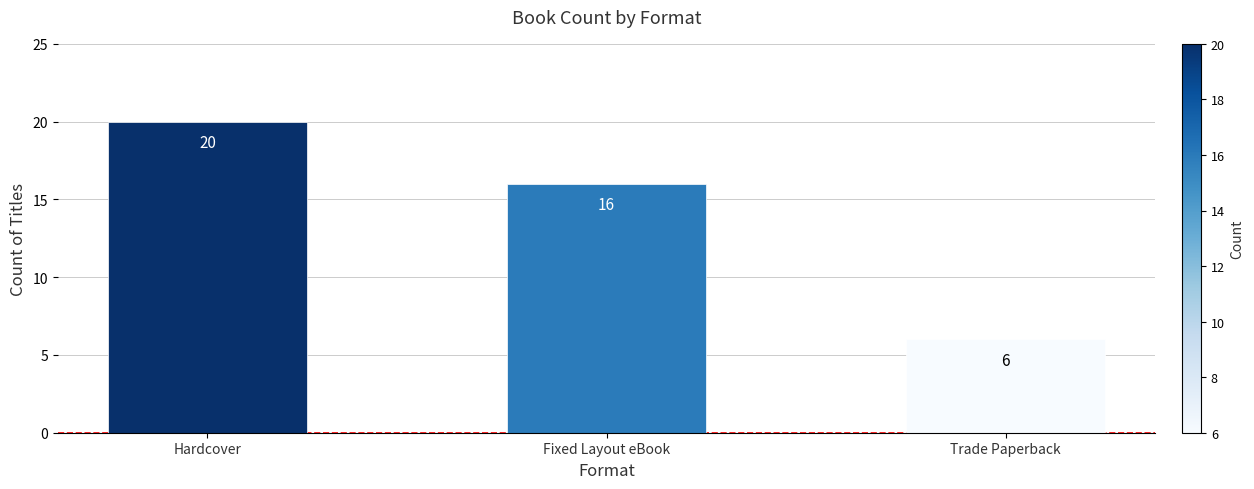

What is the ratio of the value at Hardcover to the value at Fixed Layout eBook?

1.2